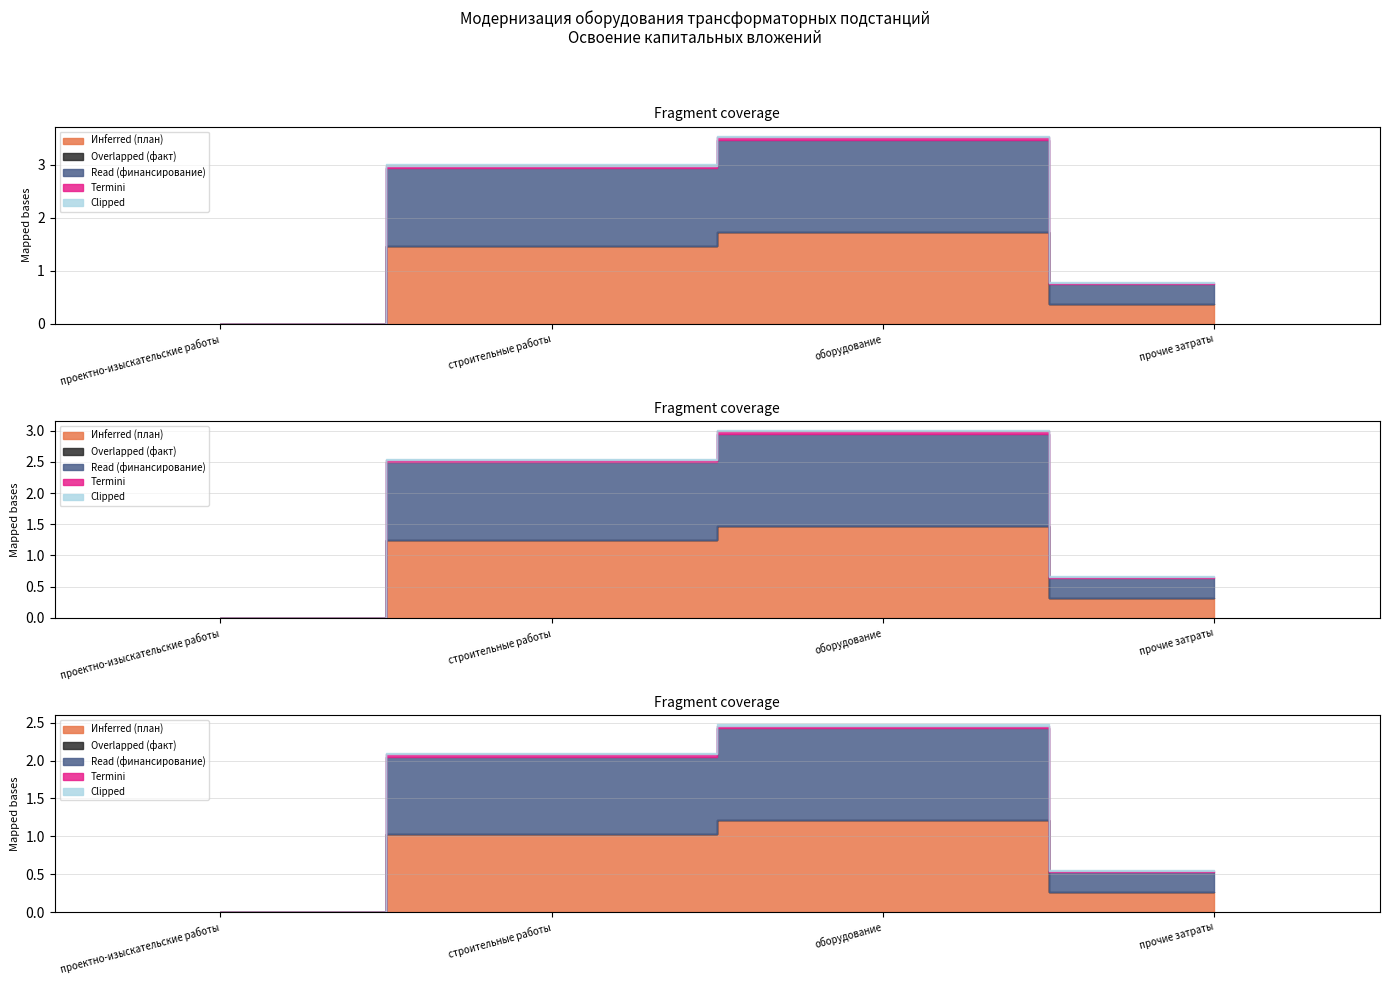

List the series in order of their peak value, lowest first.

Overlapped (факт), Clipped, Termini, Инferred (план), Read (финансирование)